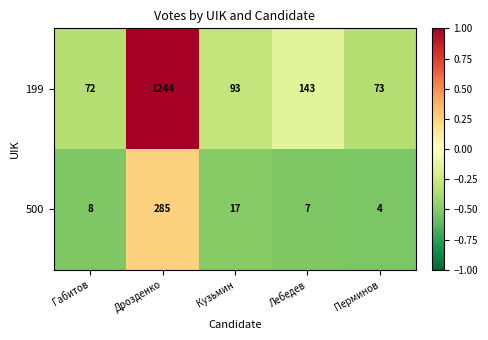

What is the difference between the second highest and minimum values in the 500 series?

13